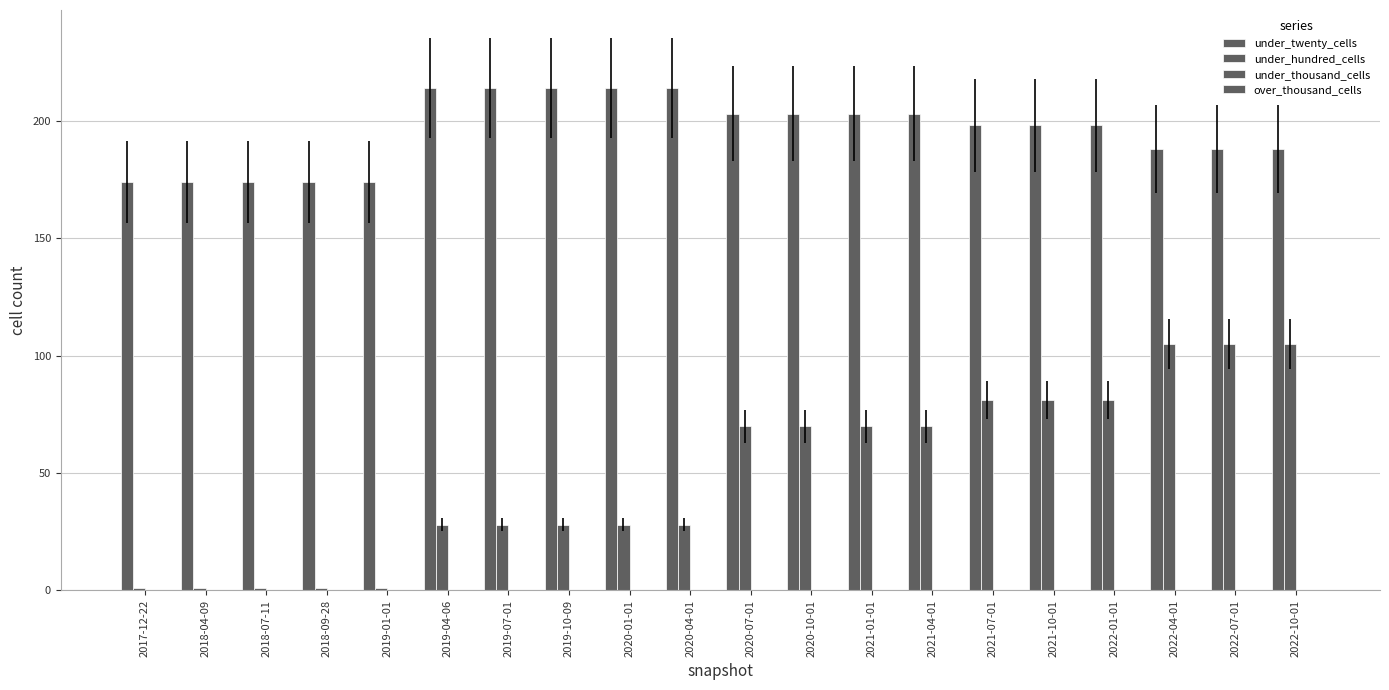

Which series has the largest total across all categories?

under_twenty_cells